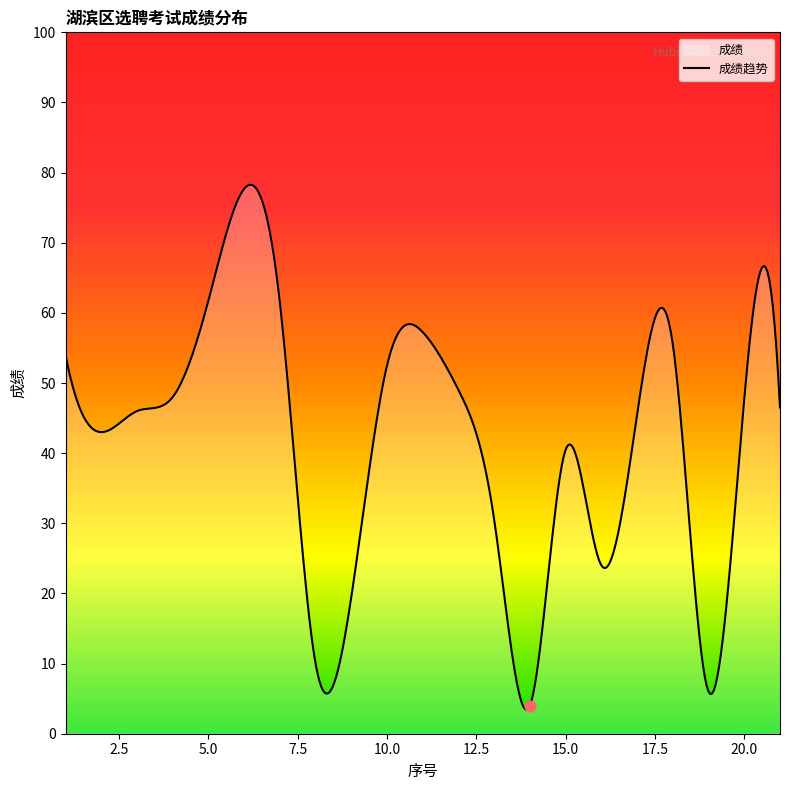

Between 7 and 20, which is larger?

7